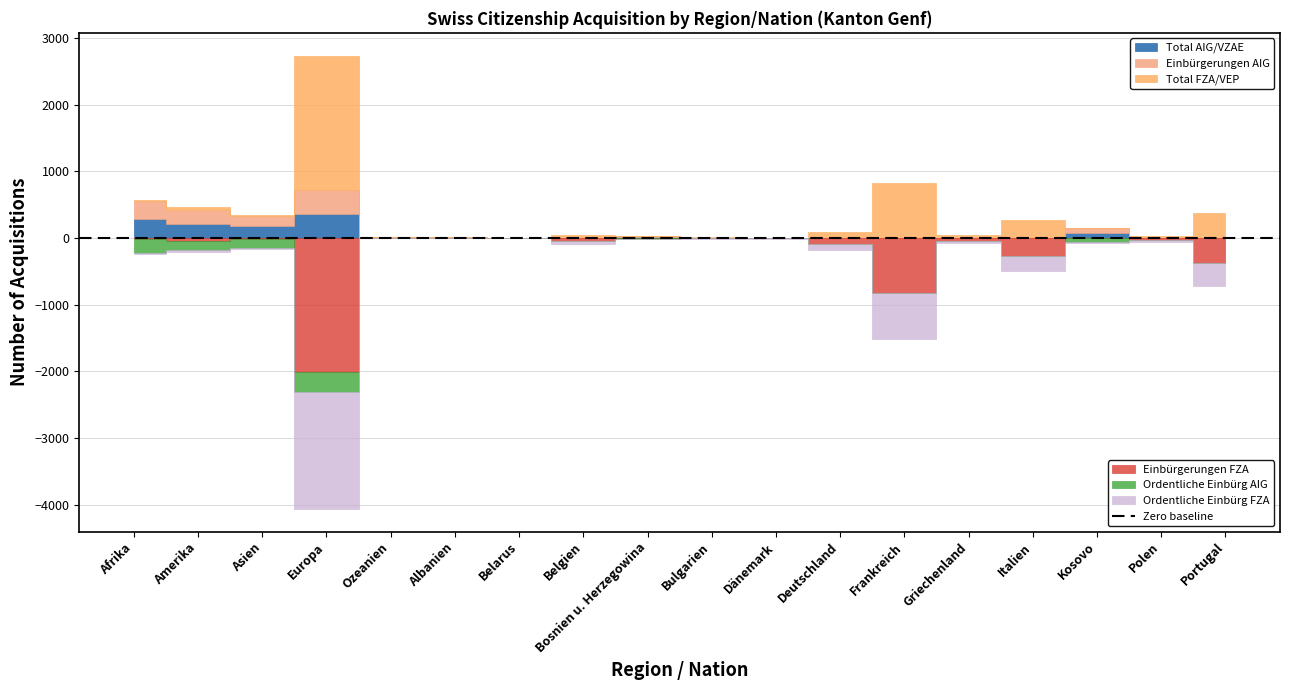

Which series has the largest total across all categories?

Total FZA/VEP